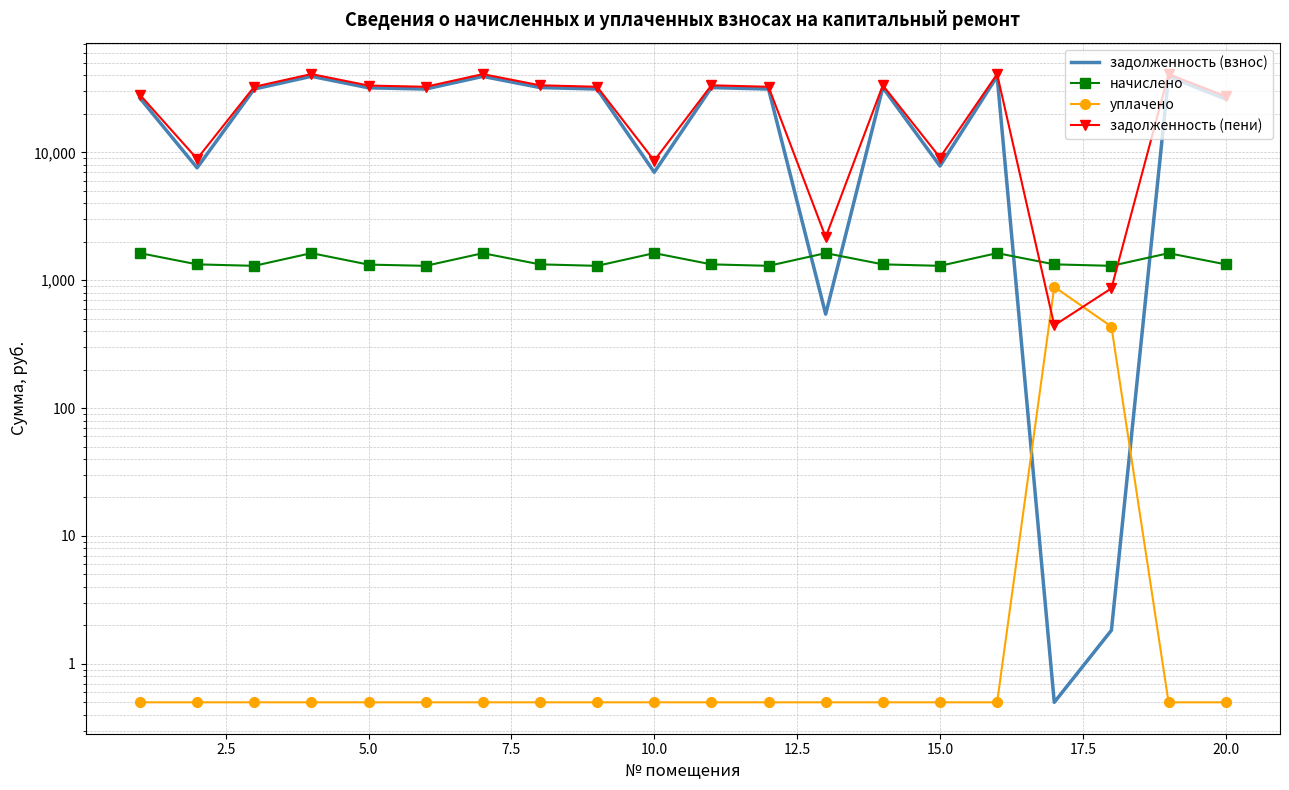

What is the value of the задолженность (взнос) point at the 20th from the left?

26130.4